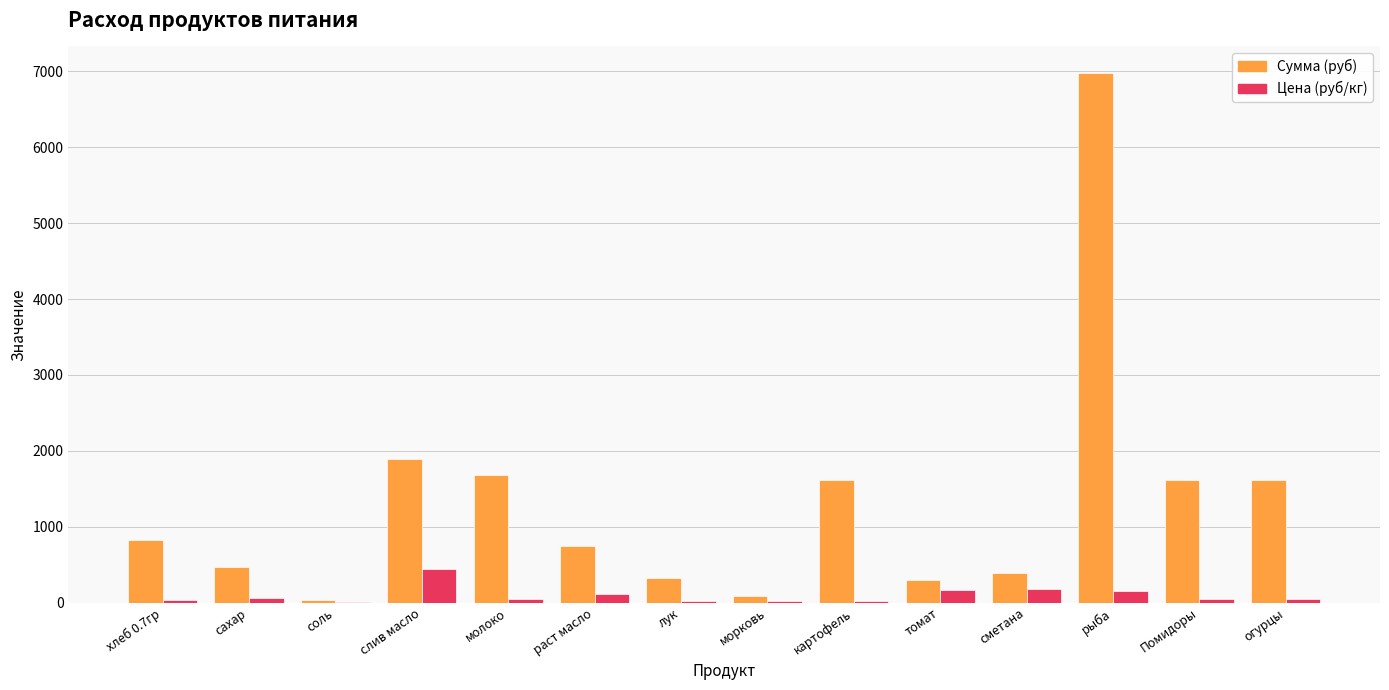

Are the bars horizontal?

No